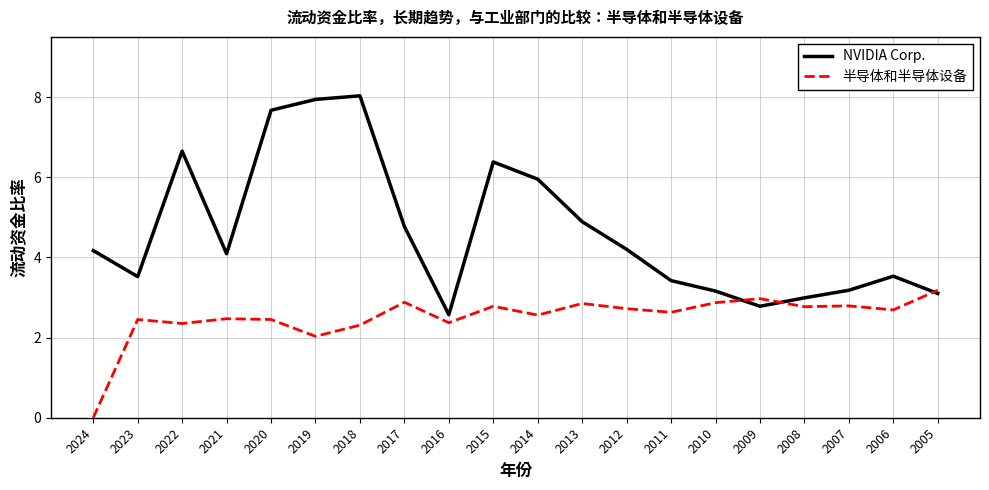

Which series has the widest spread of values?

NVIDIA Corp.